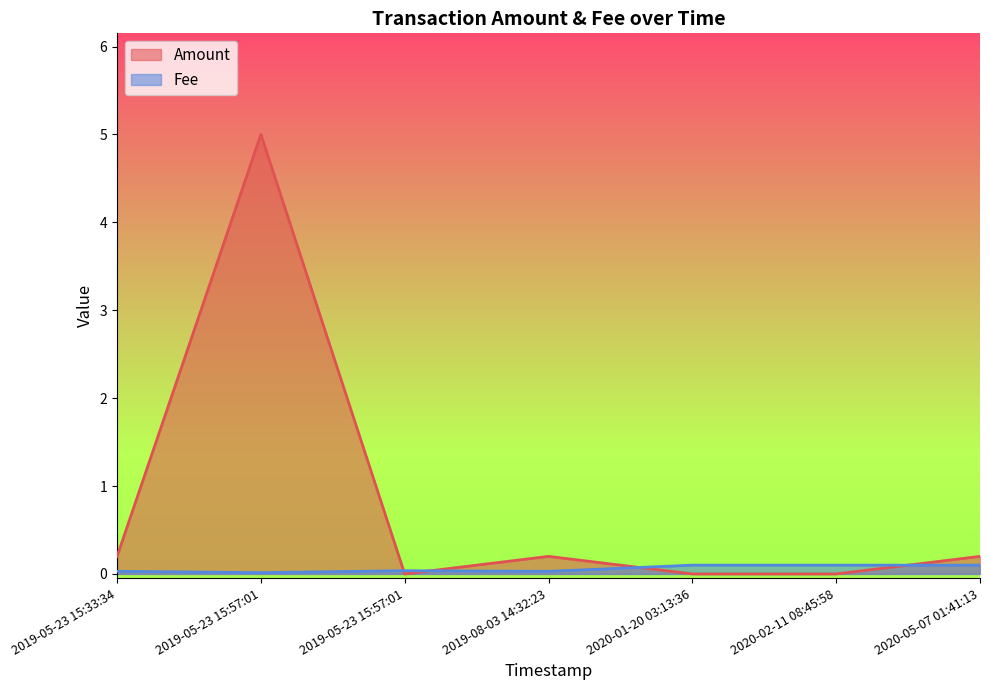

What is the average value of the Fee series?

0.1